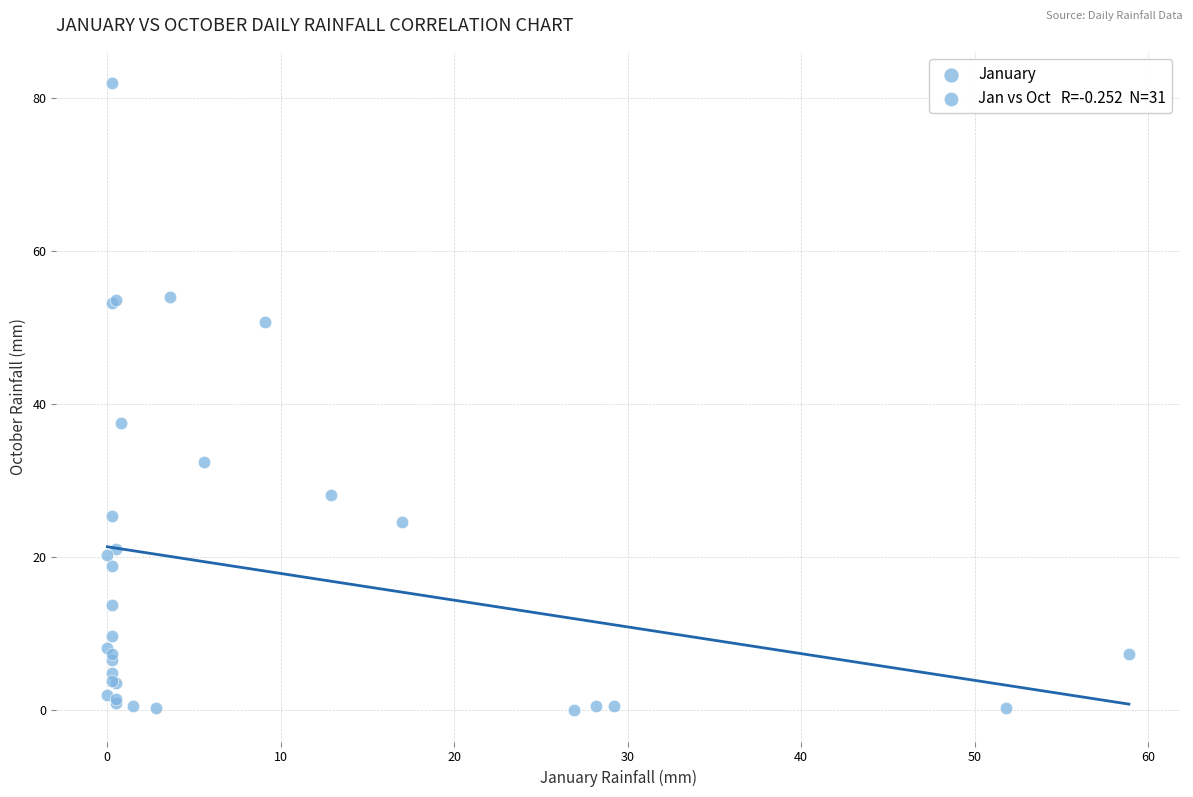

What Y value in the scatter plot is closest to 41?

37.6